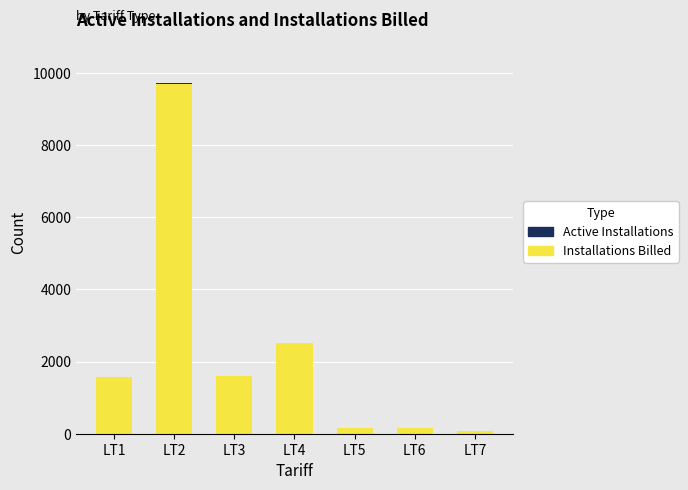

At which label does Installations Billed reach its peak?

LT2